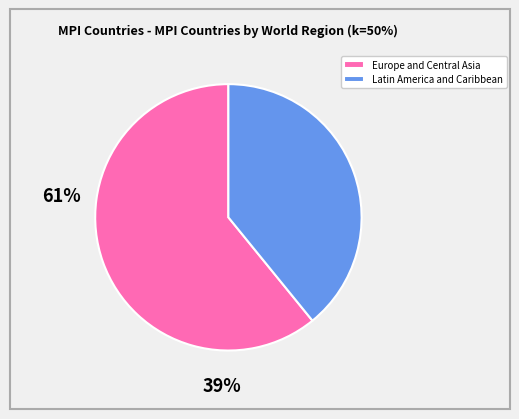

How many slices are in this pie chart?

2